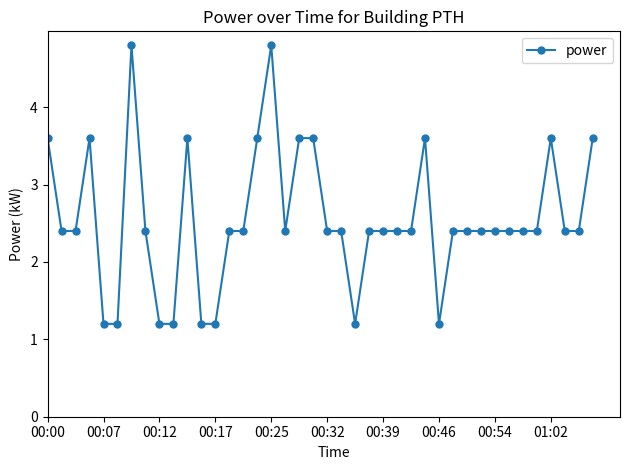

How many values are between 2 and 3?

21